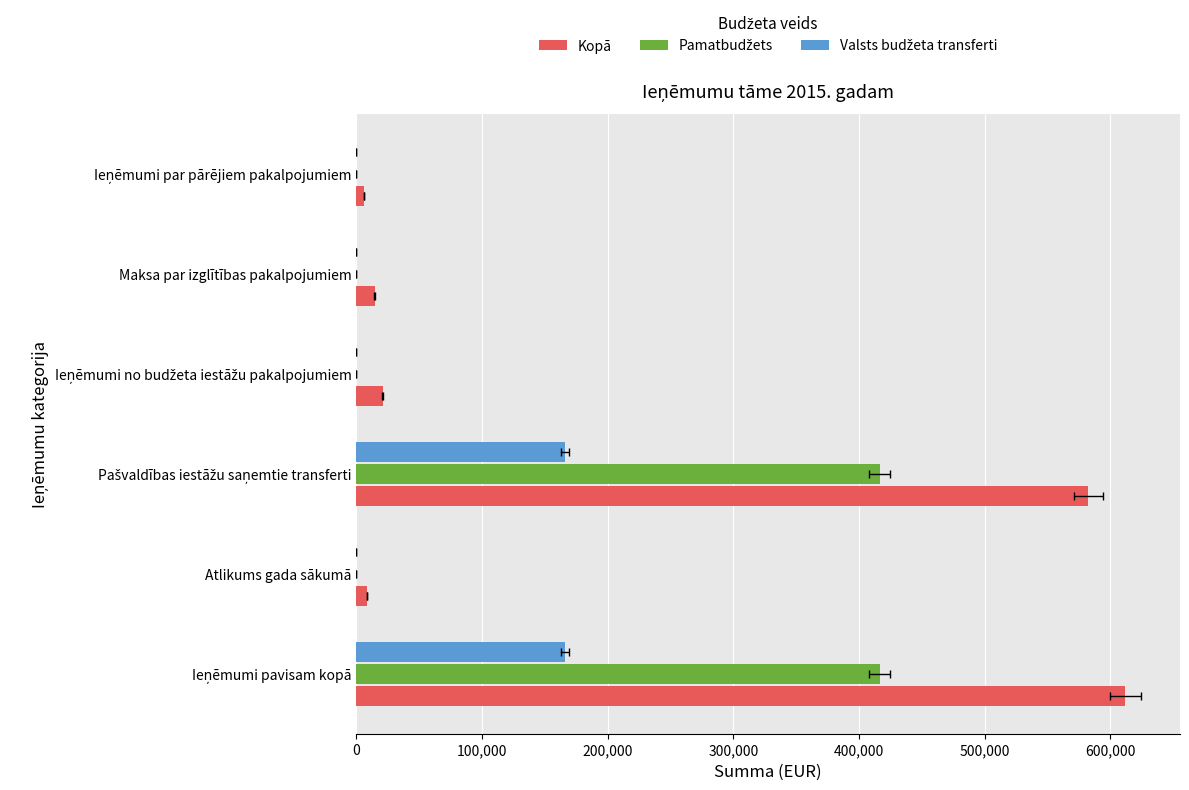

True or false: Pamatbudžets has a value of 416329 at Ieņēmumi pavisam kopā.

True